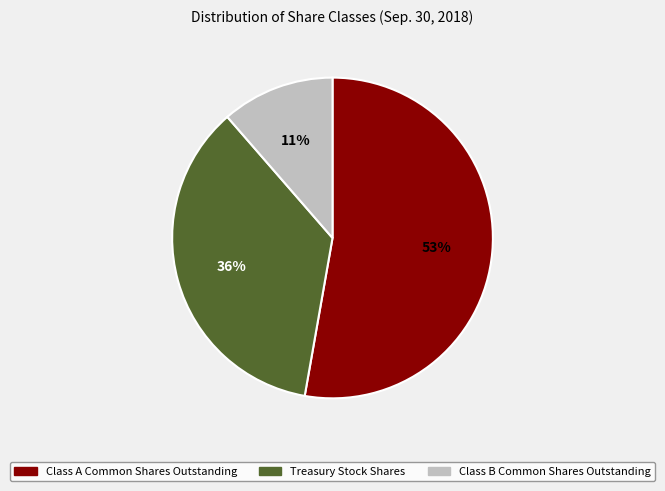

How many slices are in this pie chart?

3